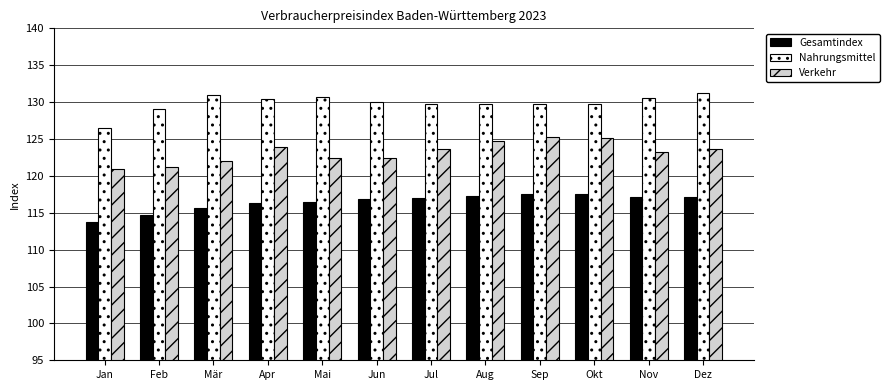

What is the sum of all Gesamtindex values?

1397.3